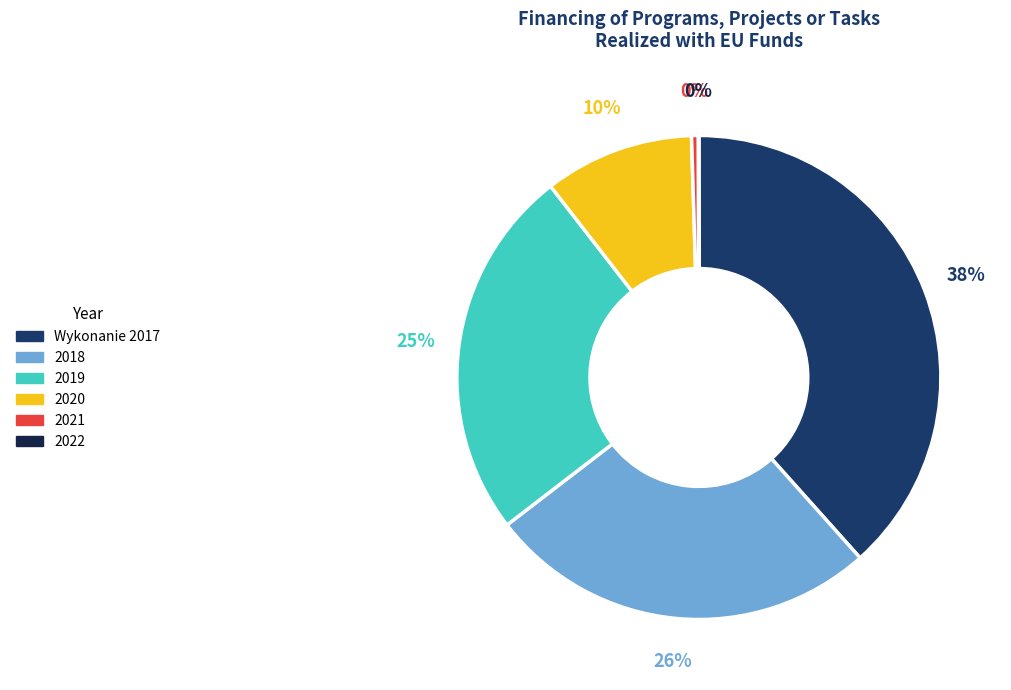

To the nearest percent, what portion does 2018 represent?

26%